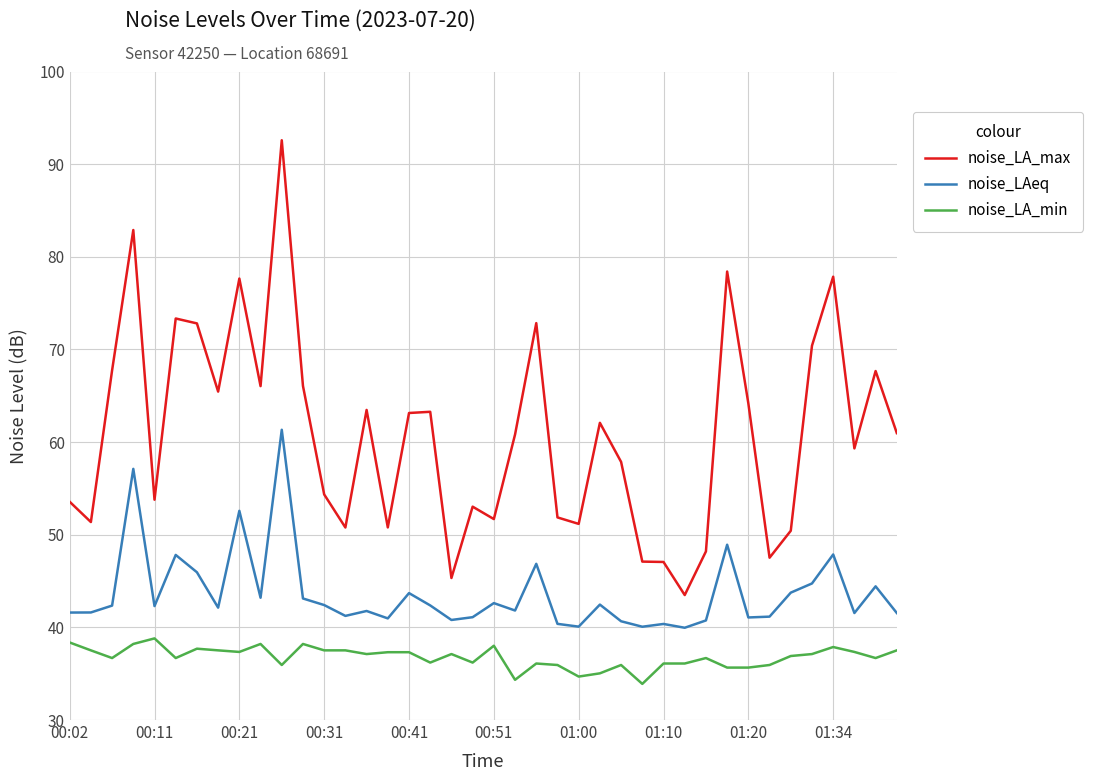

What is the smallest value displayed?

33.9